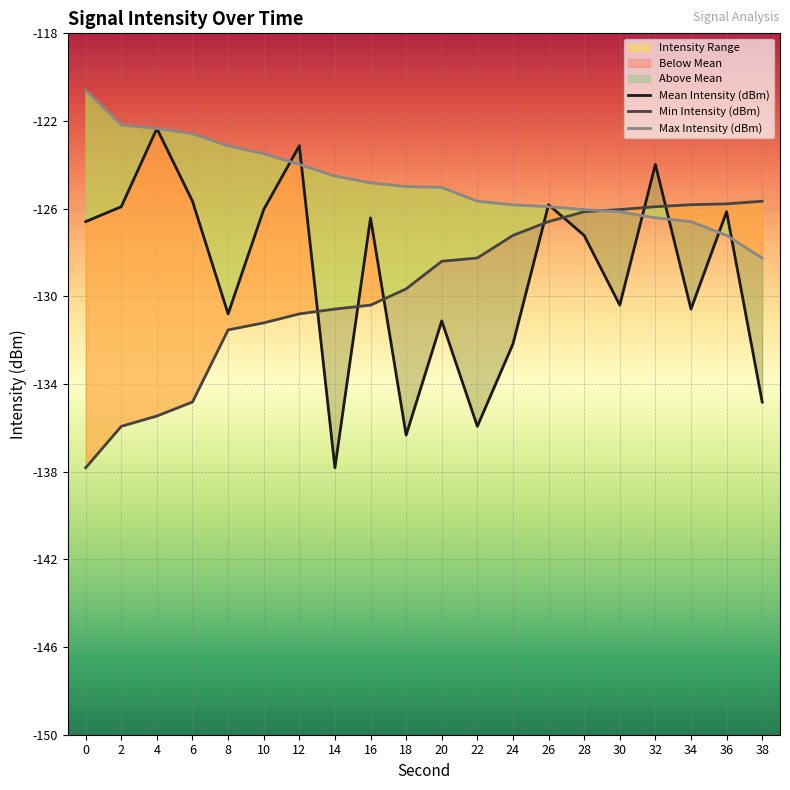

Reading left to right, extract all data points from this chart.

Mean Intensity (dBm): -126.6	-125.9	-122.3	-125.7	-130.8	-126.0	-123.1	-137.8	-126.4	-136.3	-131.1	-135.9	-132.2	-125.8	-127.2	-130.4	-124.0	-130.6	-126.1	-134.8
Min Intensity (dBm): -137.8	-135.9	-135.5	-134.8	-131.5	-131.2	-130.8	-130.6	-130.4	-129.7	-128.4	-128.2	-127.2	-126.6	-126.1	-126.0	-125.9	-125.8	-125.8	-125.7
Max Intensity (dBm): -120.6	-122.2	-122.3	-122.6	-123.1	-123.5	-124.0	-124.5	-124.8	-125.0	-125.0	-125.7	-125.8	-125.9	-126.0	-126.1	-126.4	-126.6	-127.2	-128.2